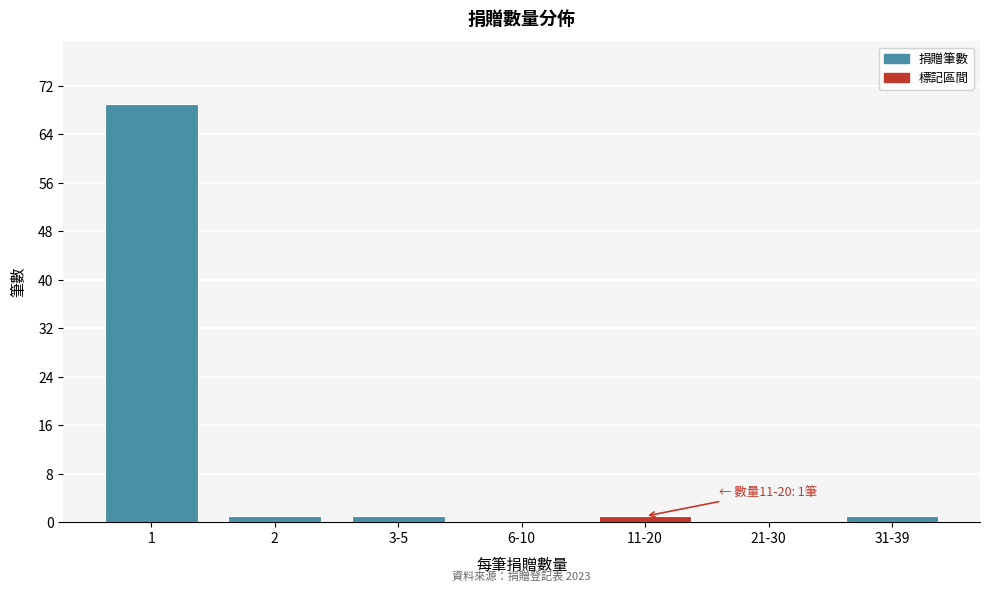

Reading left to right, extract all data points from this chart.

1=69	2=1	3-5=1	6-10=0	11-20=1	21-30=0	31-39=1